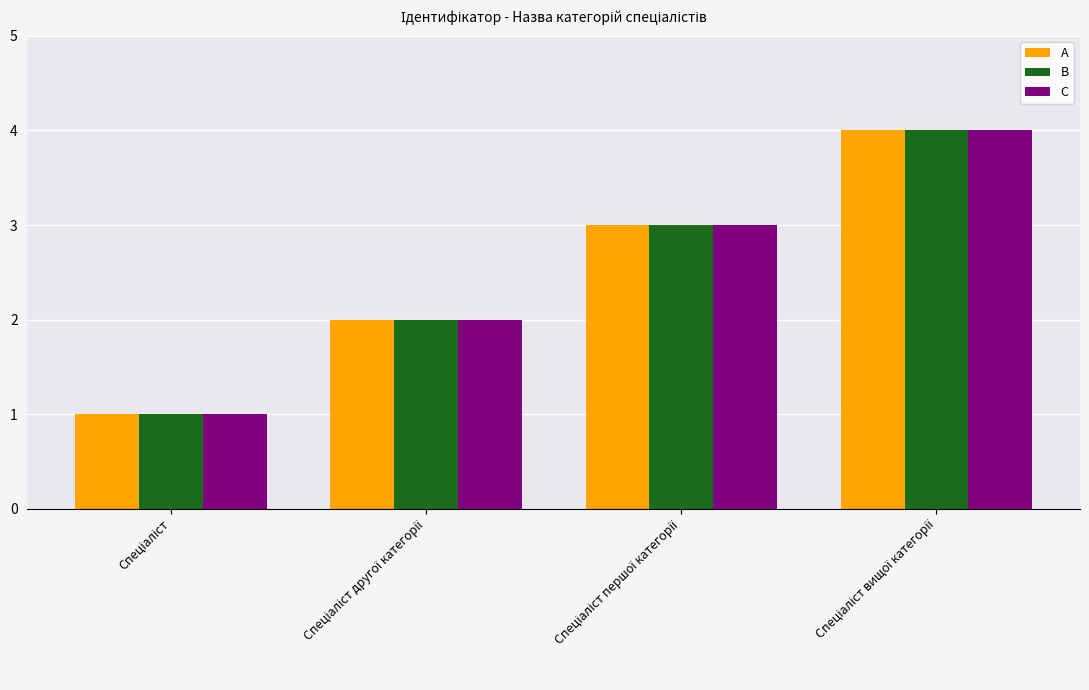

What is the maximum value for A?

4